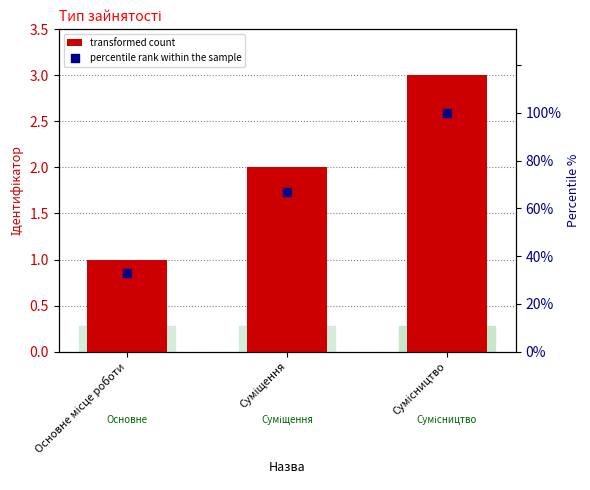

What are all the series names shown in the legend?

transformed count, percentile rank within the sample